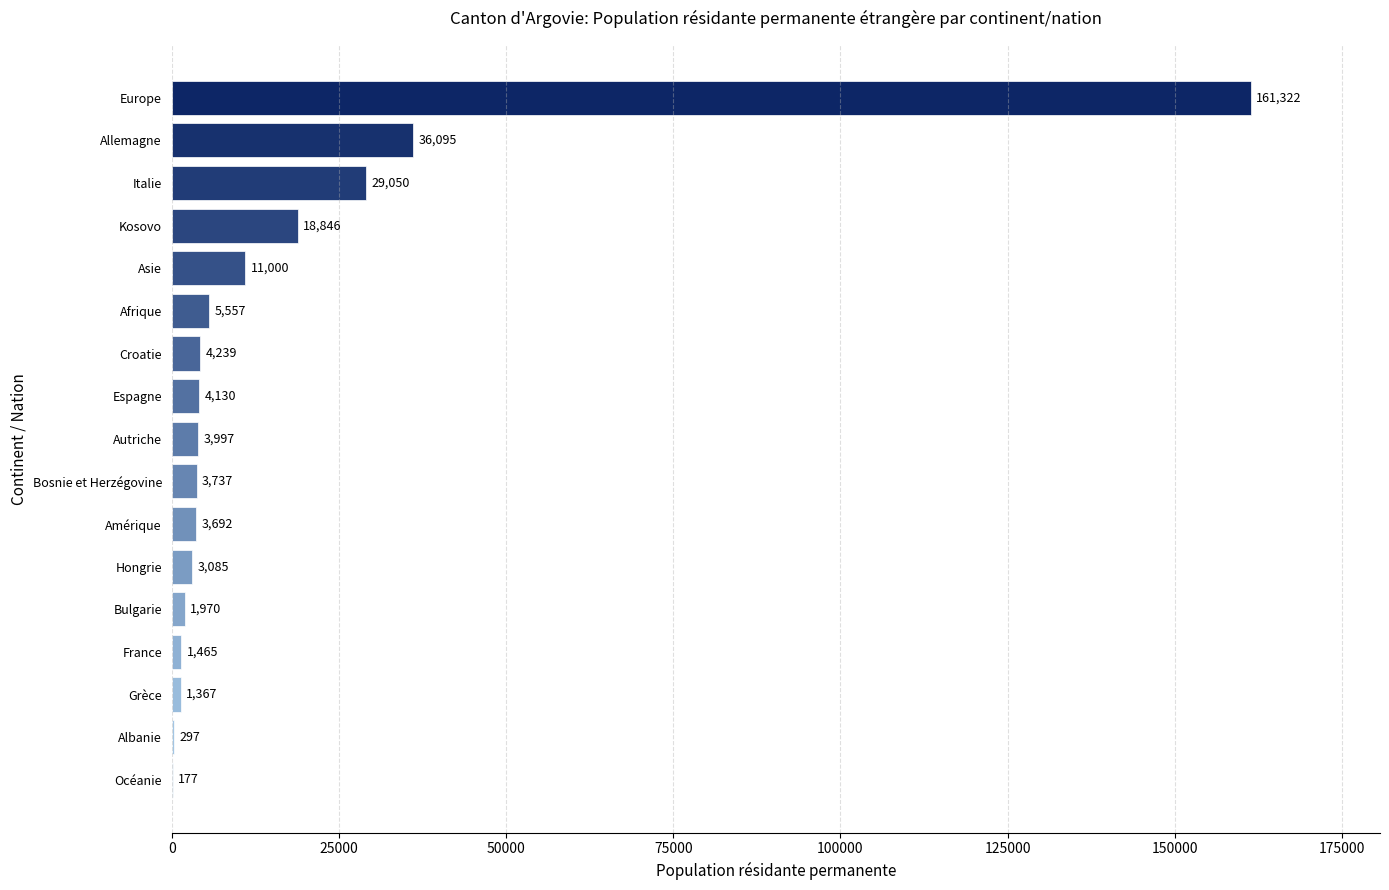

Are the bars grouped side by side (vs. stacked)?

No